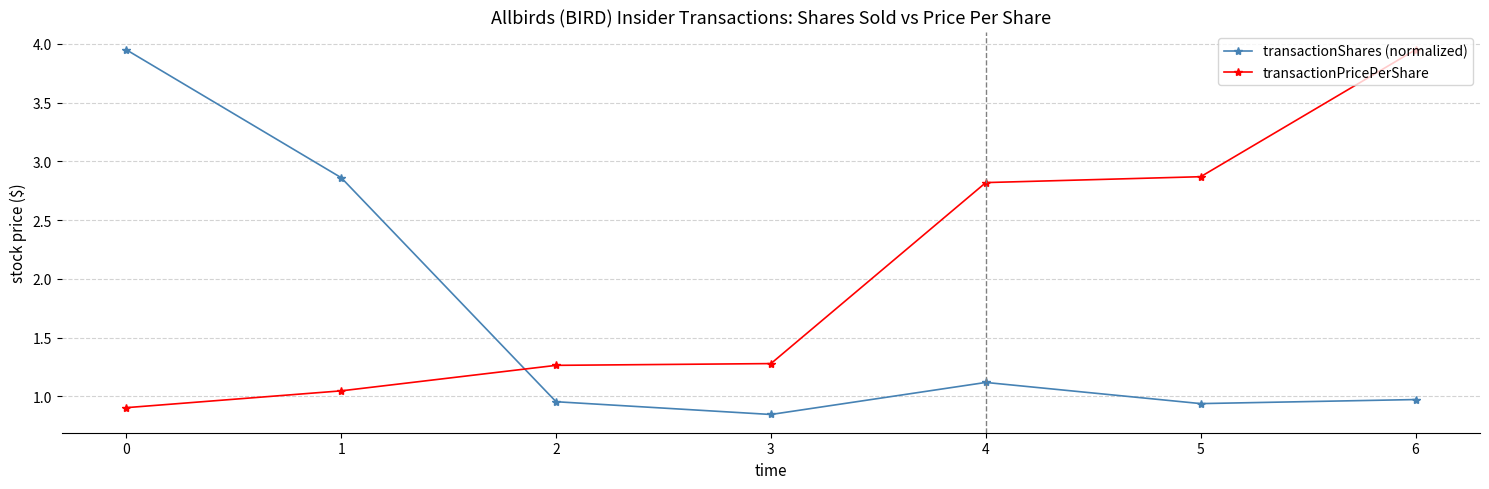

List the series in order of their overall mean, lowest first.

transactionShares (normalized), transactionPricePerShare